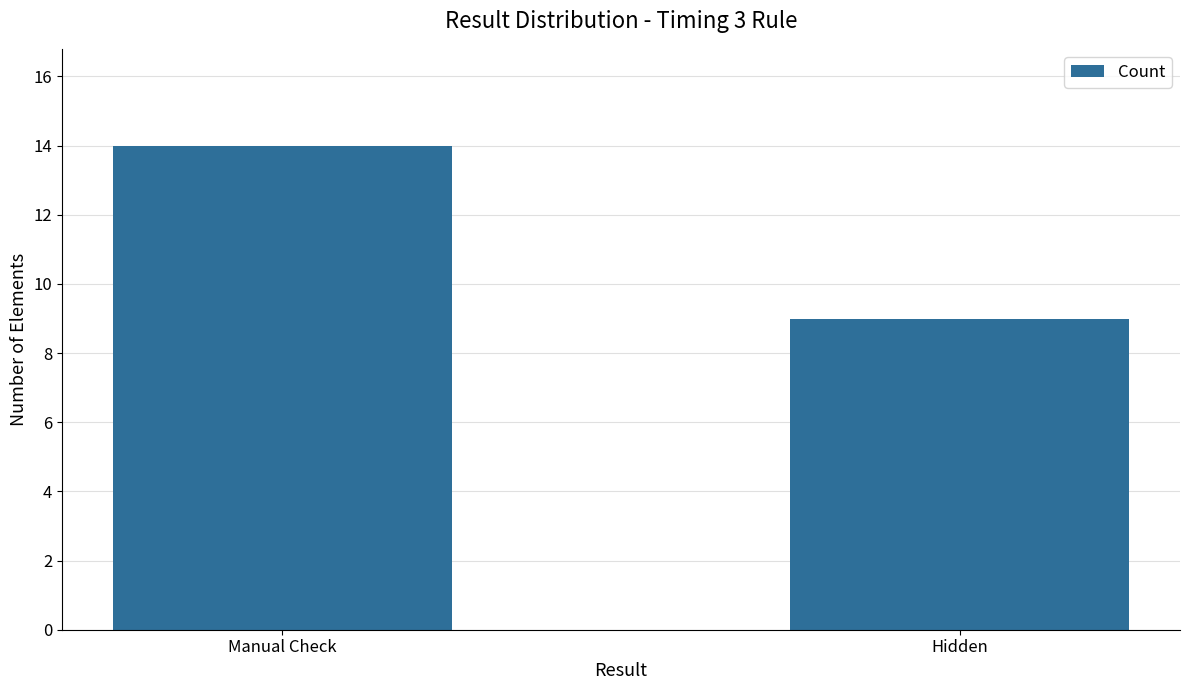

What is the sum of the values at Manual Check and Hidden?

23